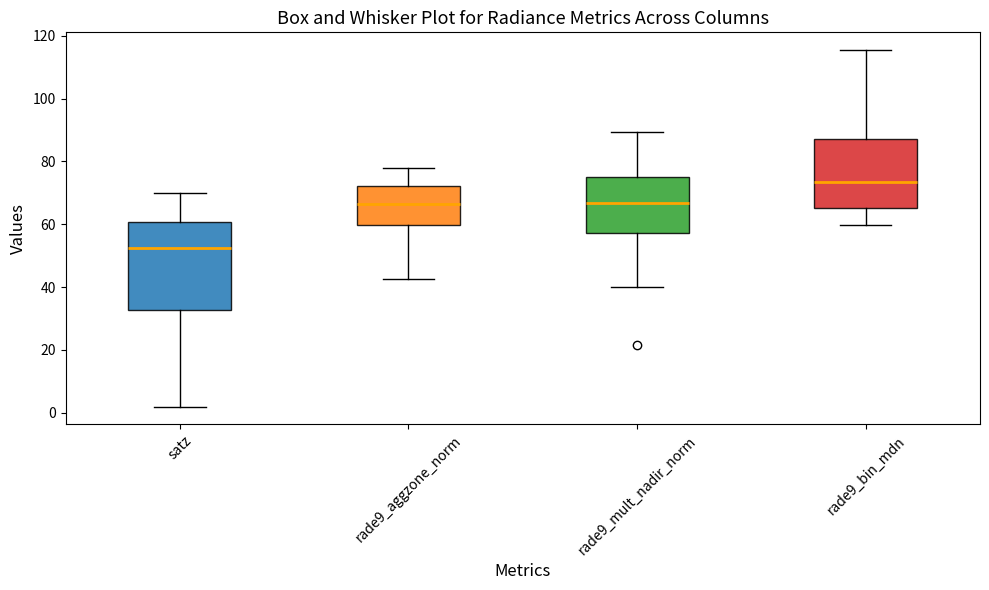

Where does the median line of the box for satz sit on the y-axis? The values are not printed on the chart, so give them approximately, as read against the axis.

52